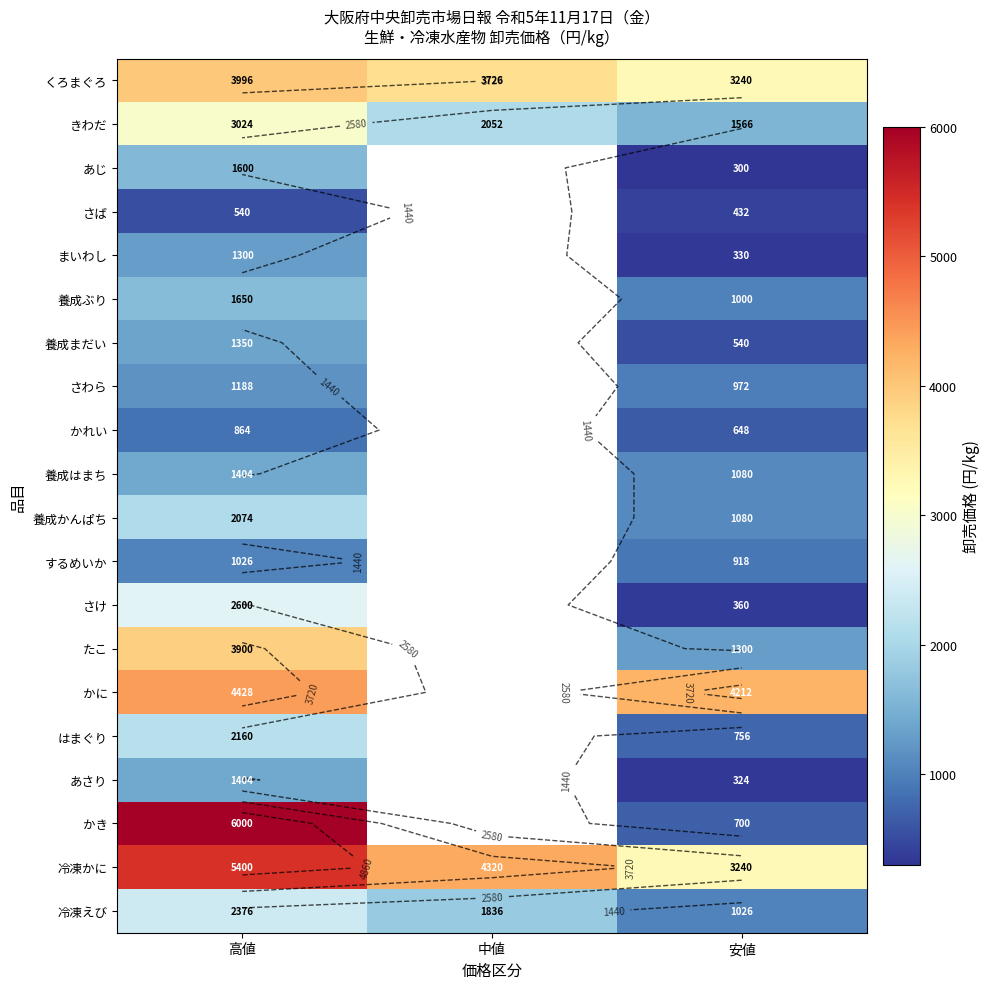

The value of あさり at 安値 is 164.5. True or false?

False